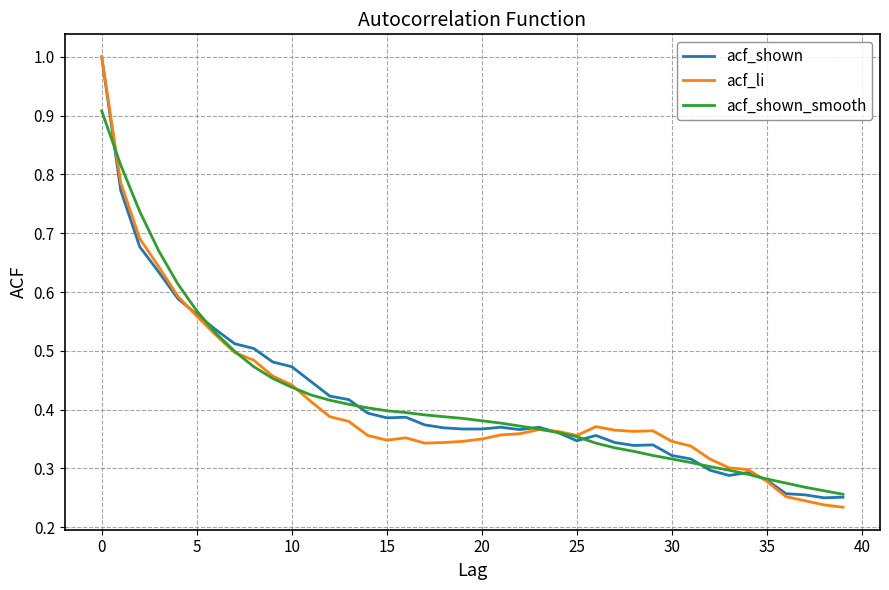

Which series has the widest spread of values?

acf_li